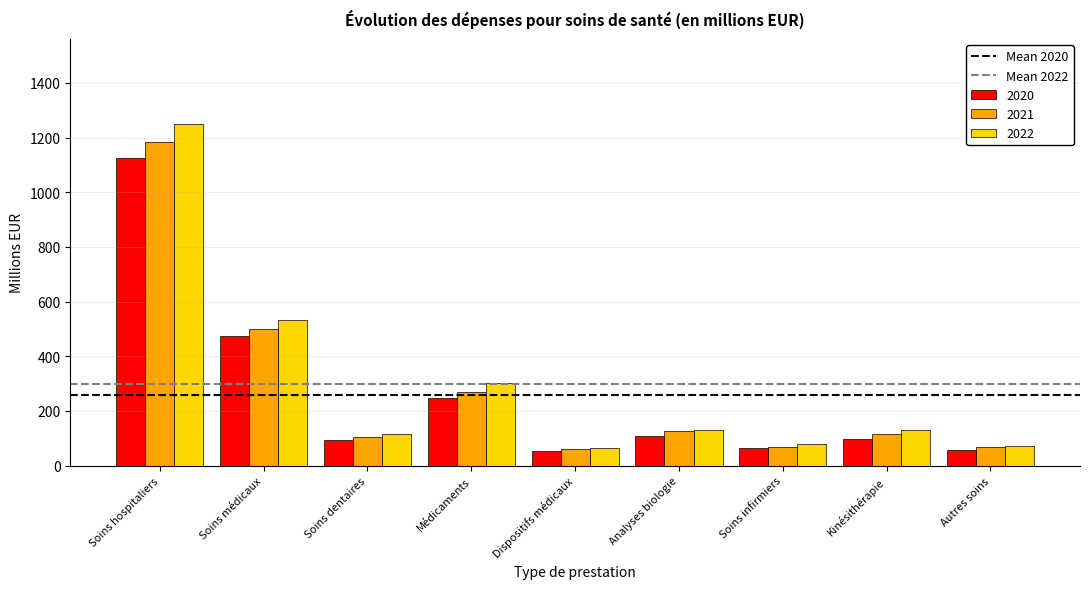

Is it true that 2020 equals 109.4 at Analyses biologie?

True